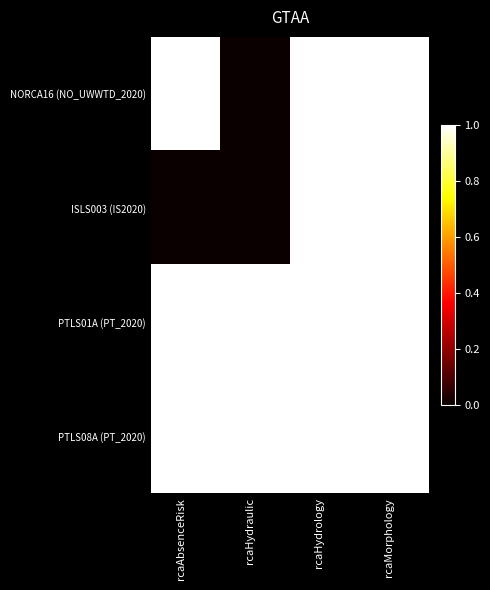

At rcaHydrology, list the series in order from largest to smallest.

NORCA16 (NO_UWWTD_2020), ISLS003 (IS2020), PTLS01A (PT_2020), PTLS08A (PT_2020)